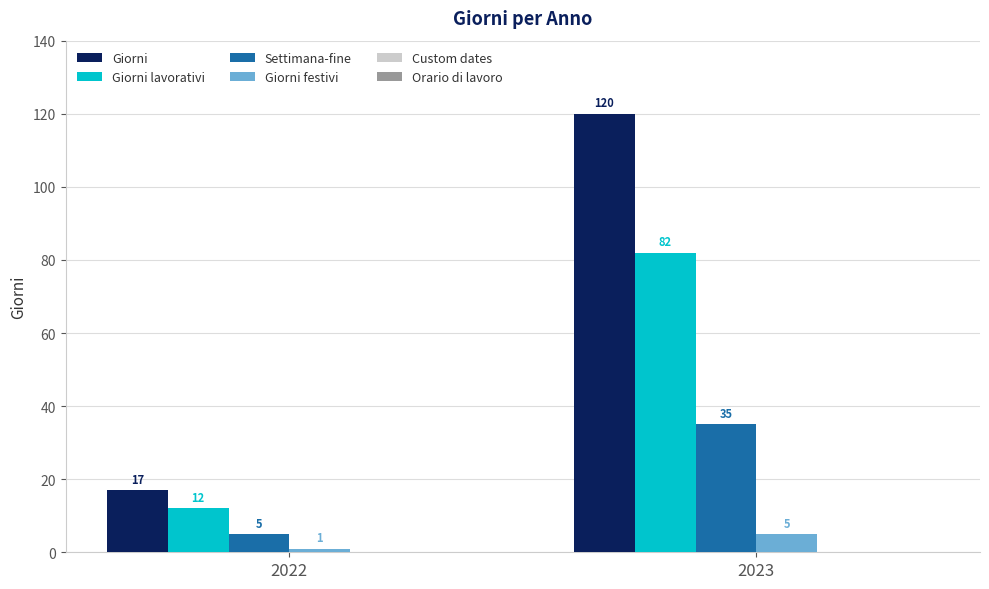

What is the greatest value displayed?

120